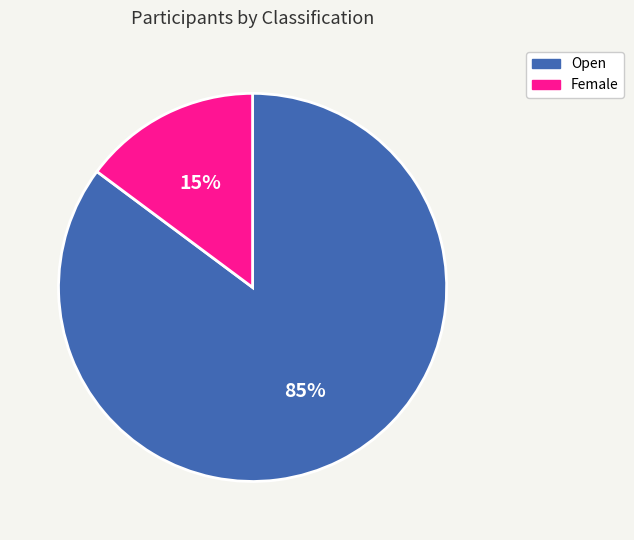

Which has a higher value, Open or Female?

Open